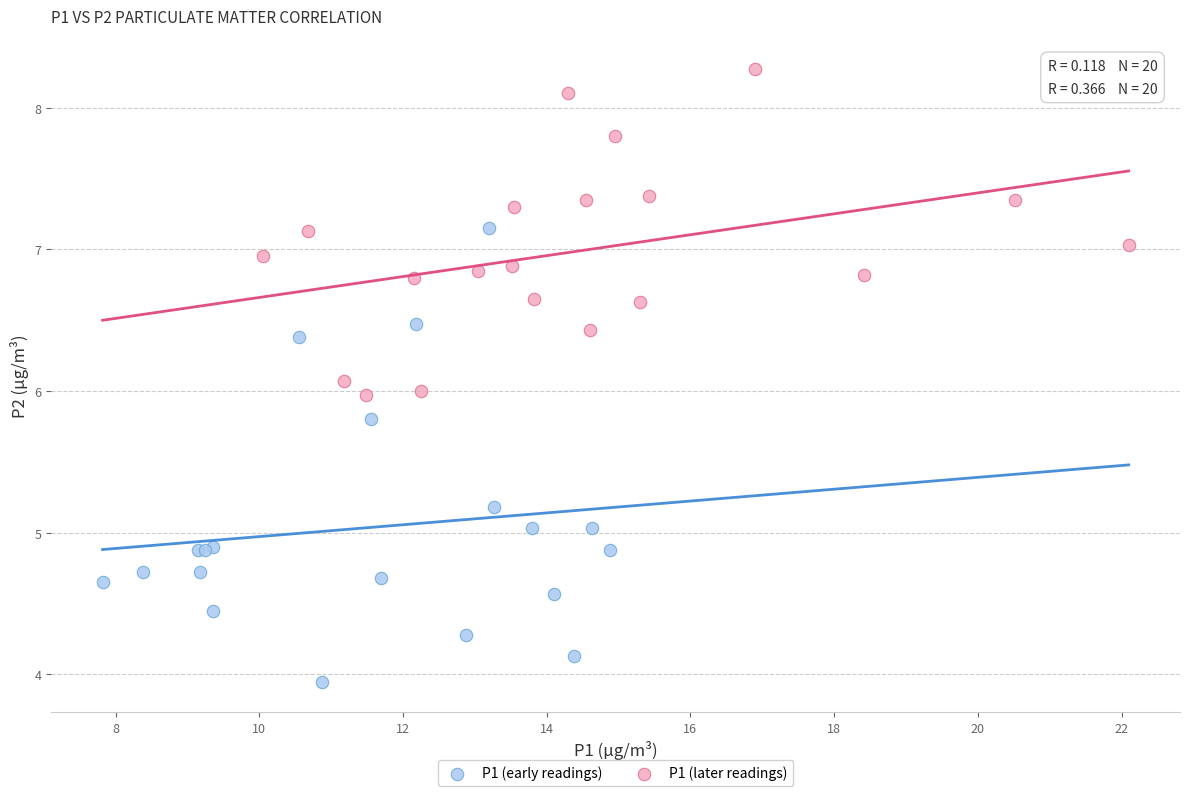

Which series contains the lowest Y value?

P1 (early readings)